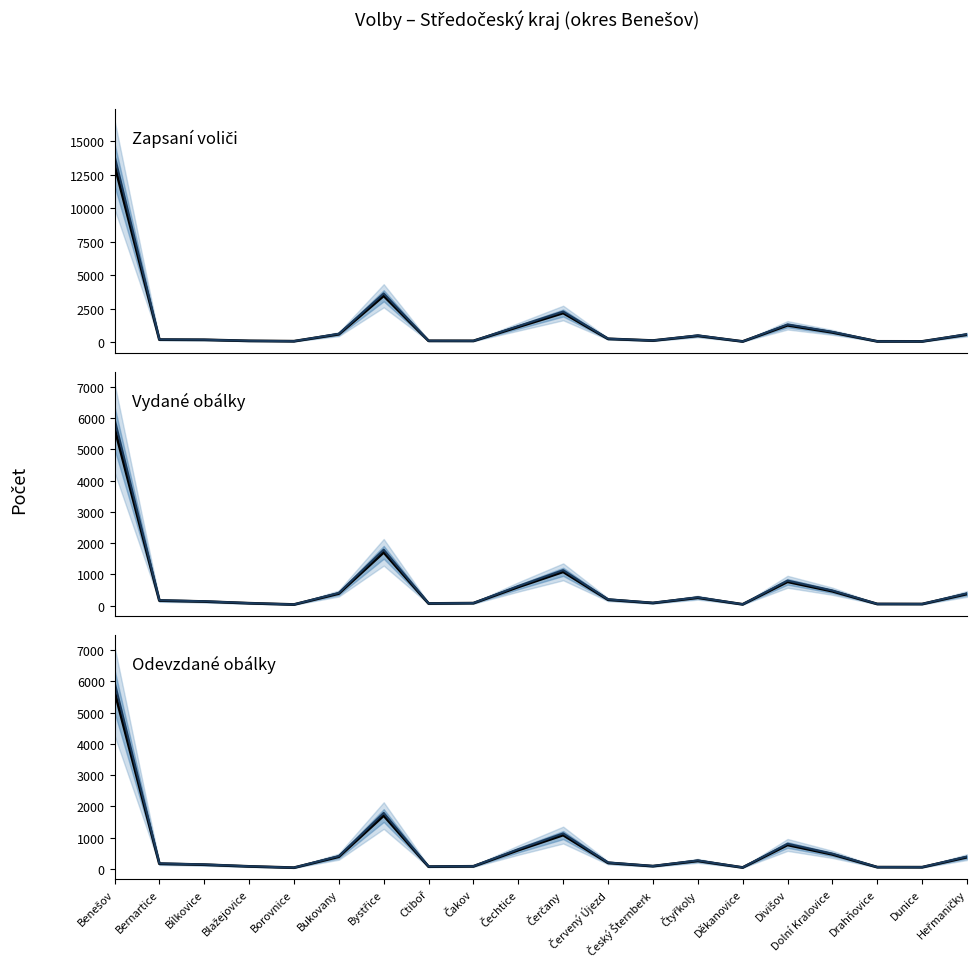

Is the value of Trend at Čerčany greater than the value of Vydané obálky at Děkanovice?

Yes